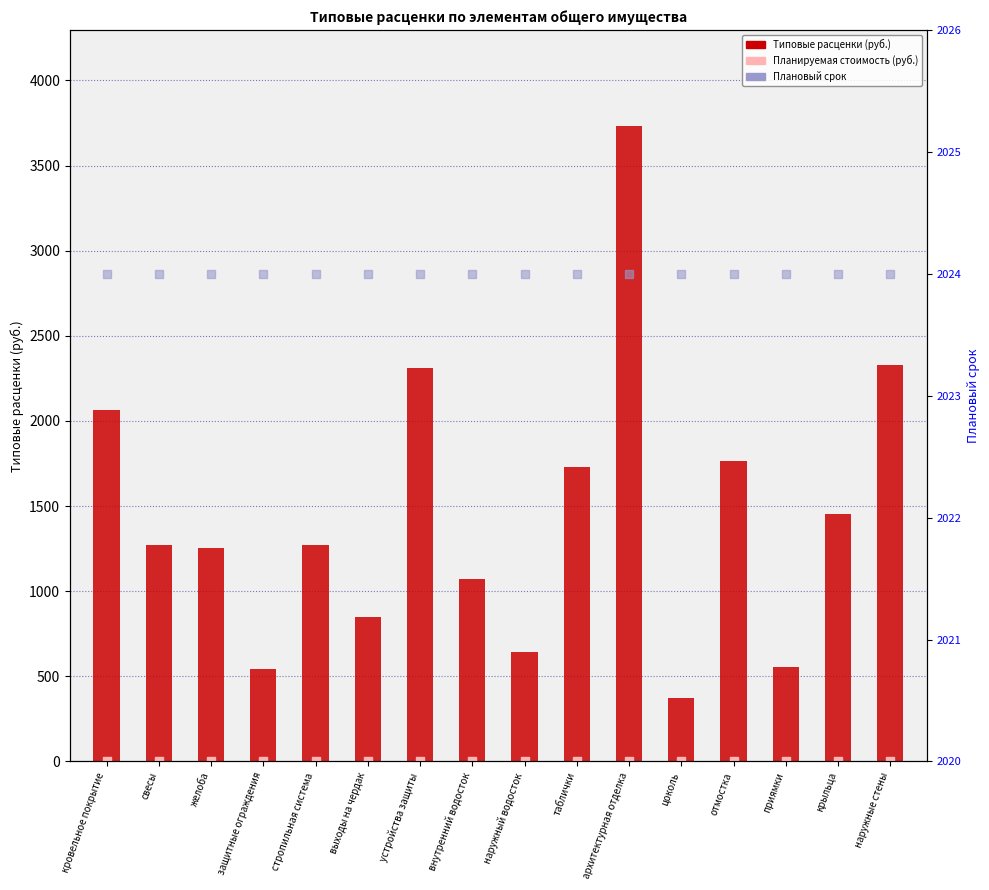

Which series has the largest Y range (max minus min)?

Типовые расценки